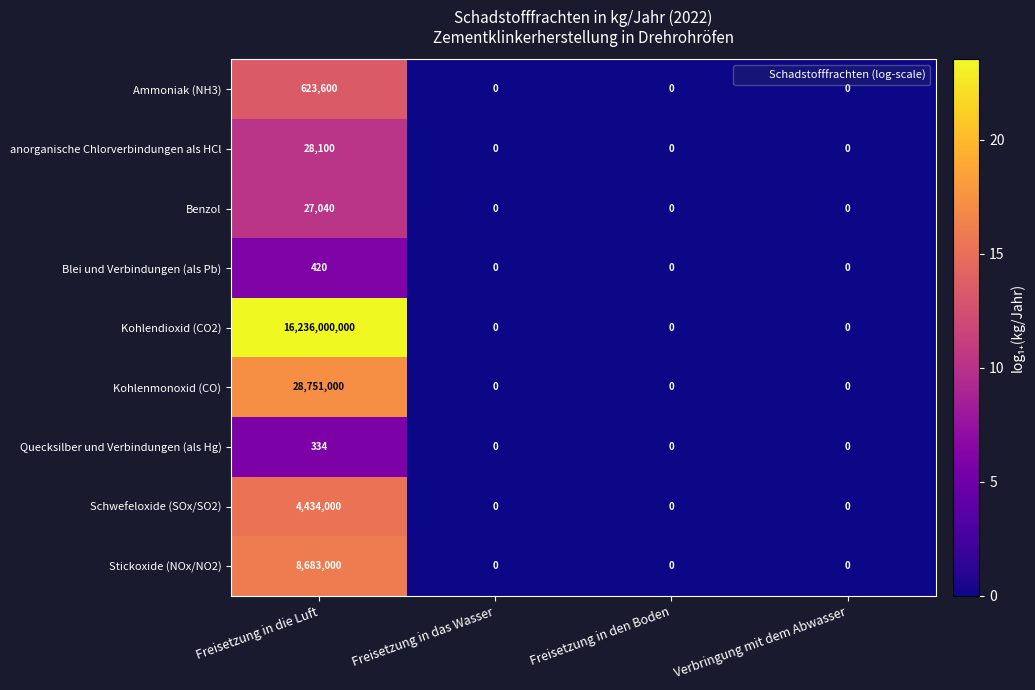

At Freisetzung in die Luft, list the series in order from smallest to largest.

Quecksilber und Verbindungen (als Hg), Blei und Verbindungen (als Pb), Benzol, anorganische Chlorverbindungen als HCl, Ammoniak (NH3), Schwefeloxide (SOx/SO2), Stickoxide (NOx/NO2), Kohlenmonoxid (CO), Kohlendioxid (CO2)